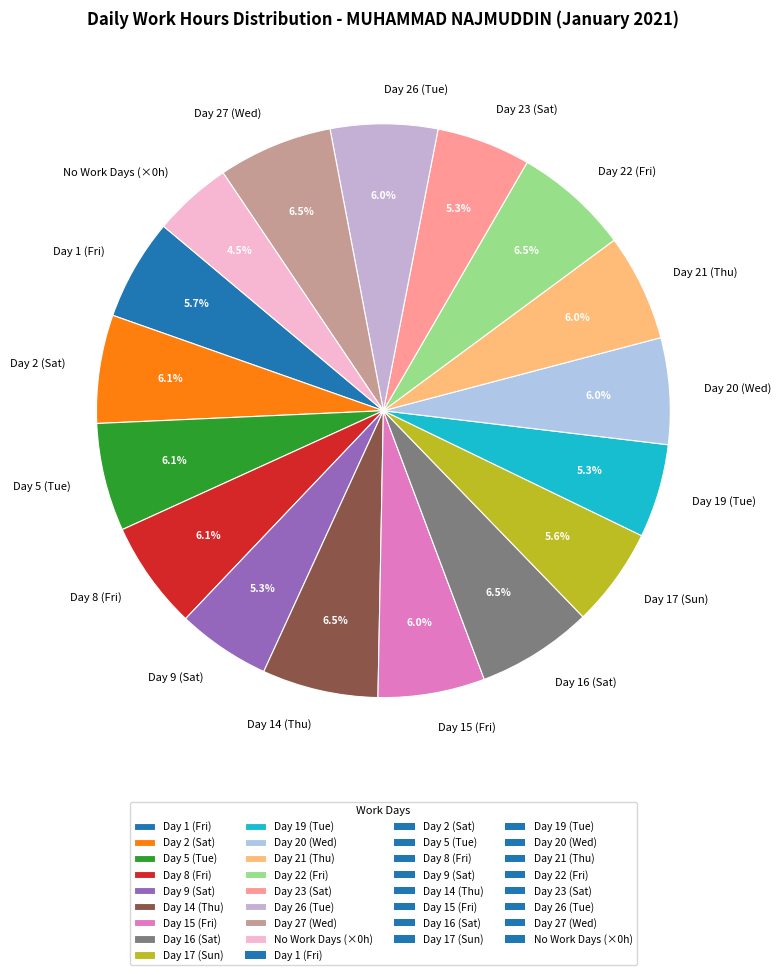

What is the ratio of the value at Day 20 (Wed) to the value at Day 9 (Sat)?

1.1